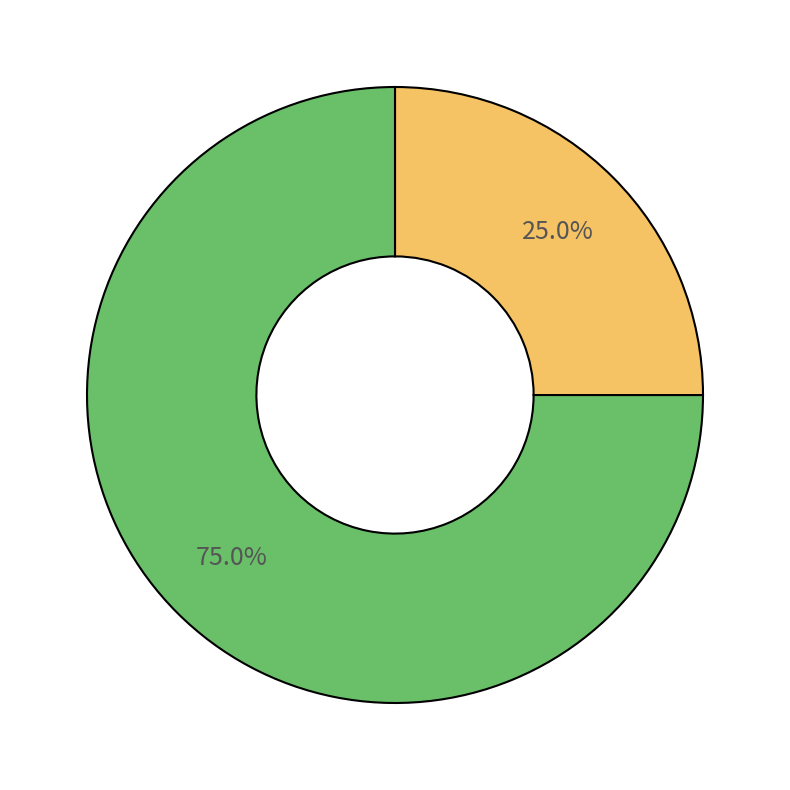

Is there any slice that represents more than half of the pie?

Yes